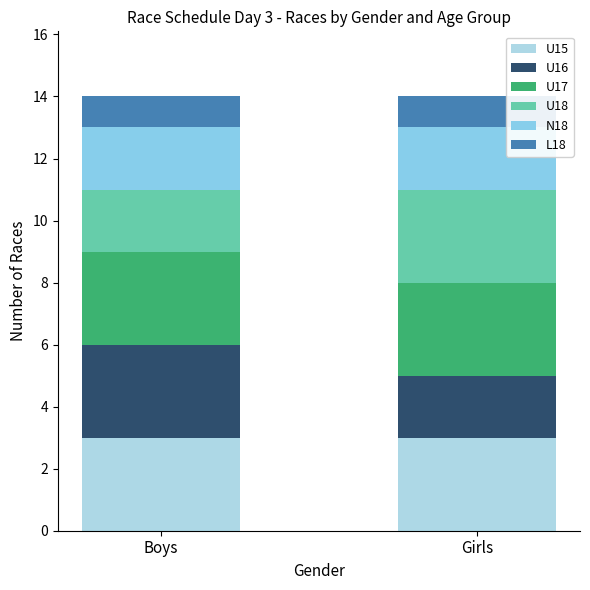

At which label does U15 reach its peak?

Boys